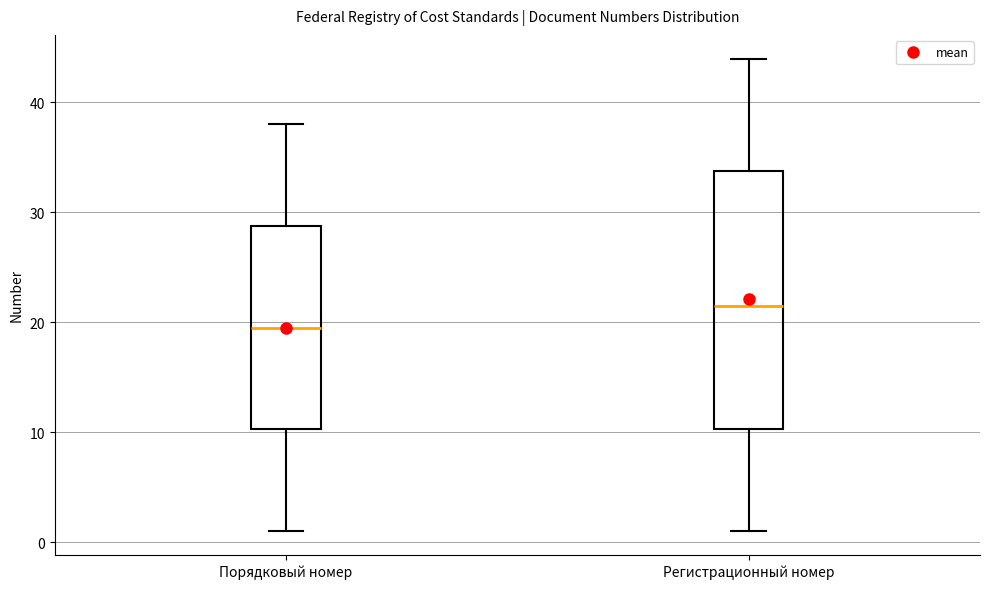

Reading left to right, transcribe this box plot: for each box, give where its median line is, the range the box spans, and where its two whiskers end, as read against the y-axis. The values are not printed on the chart, so give them approximately, as read against the axis.

Порядковый номер: median 20, box 10 to 29, whiskers 1 to 38
Регистрационный номер: median 22, box 10 to 34, whiskers 1 to 44